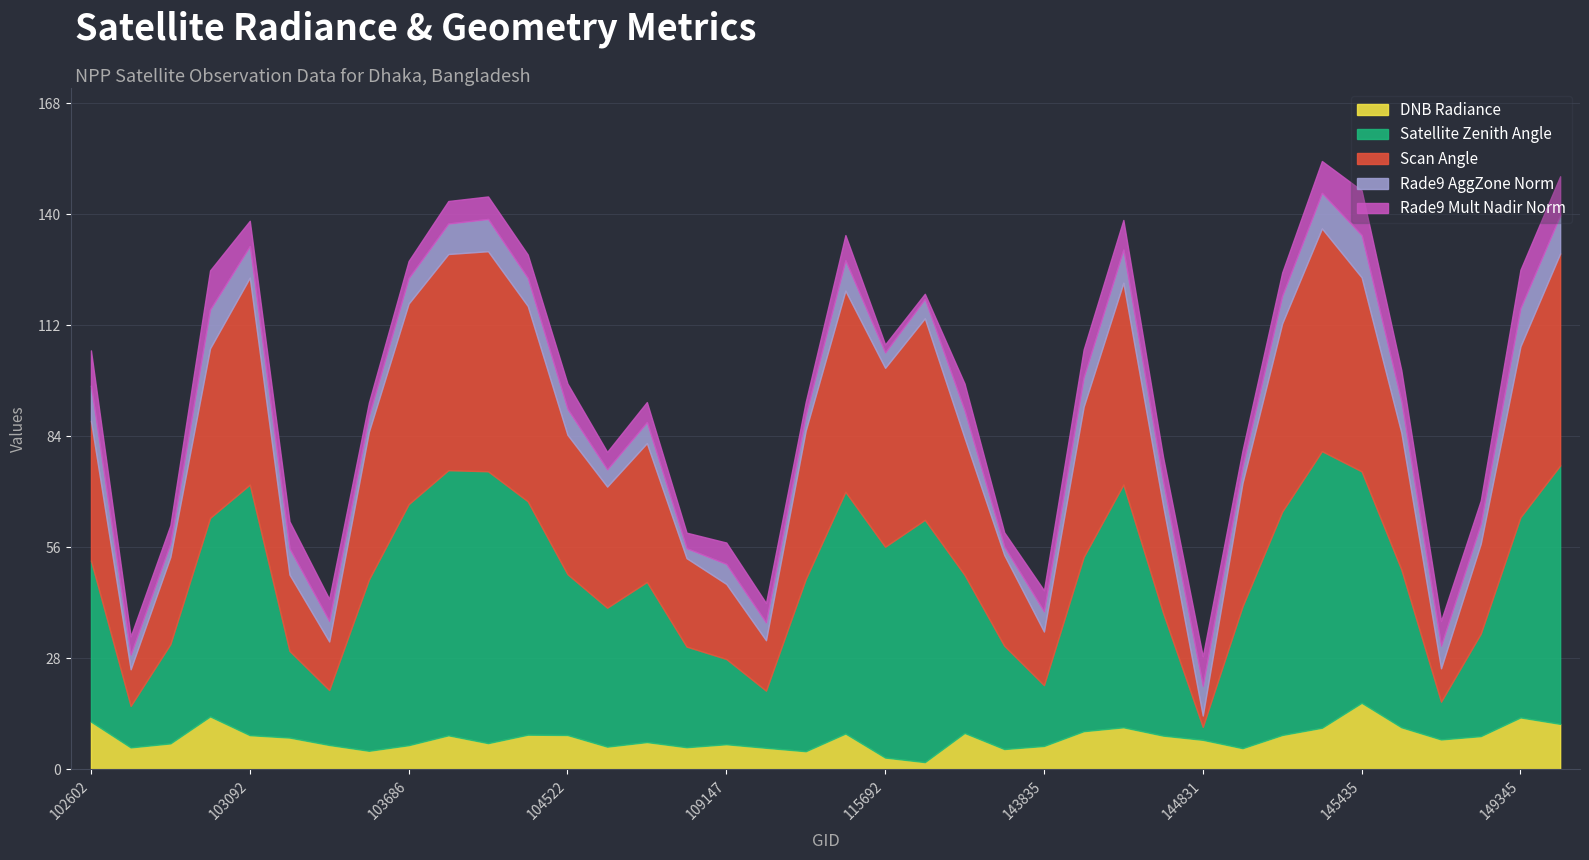

Reading left to right, transcribe all the data shown in this chart.

dnbrad: 12.0	5.5	6.6	13.4	8.6	8.0	6.2	4.7	6.1	8.6	6.6	8.8	8.7	5.7	6.9	5.6	6.3	5.4	4.6	9.0	3.0	1.8	9.2	5.1	5.9	9.6	10.6	8.5	7.5	5.4	8.7	10.5	16.8	10.6	7.6	8.4	13.1	11.5
satz: 40.6	10.5	25.0	50.1	63.2	21.9	13.9	43.2	60.8	66.9	68.6	58.8	40.6	35.0	40.4	25.4	21.5	14.4	43.4	61.0	53.2	61.1	39.9	26.1	15.3	43.9	61.2	31.0	3.3	35.7	56.3	69.8	58.4	39.8	9.5	25.8	50.5	65.2
scan_angle: 35.2	9.2	22.0	42.8	52.2	19.2	12.2	37.3	50.6	54.5	55.5	49.3	35.2	30.5	35.0	22.3	18.9	12.7	37.5	50.7	45.1	50.8	34.6	22.9	13.5	37.9	50.9	27.1	2.9	31.1	47.5	56.2	48.9	34.5	8.4	22.7	43.1	53.5
rade9_aggzone_norm: 8.9	3.7	3.4	9.8	8.0	6.6	5.2	3.9	6.4	7.7	8.1	7.1	6.5	4.4	5.3	2.5	5.0	4.5	3.8	7.7	3.9	4.9	6.9	2.1	5.1	7.4	8.4	6.0	7.5	4.1	6.9	9.0	10.7	7.9	5.7	5.0	9.6	9.6
rade9_mult_nadir_norm: 8.9	4.6	4.6	9.9	6.4	6.8	5.5	3.4	4.3	5.7	5.7	5.9	6.4	4.4	5.1	3.9	5.4	4.9	3.4	6.4	2.0	1.3	6.8	3.6	5.3	7.1	7.5	6.3	7.5	4.1	5.9	8.0	11.3	7.8	6.3	5.9	9.7	9.9
li: 0.0	0.0	0.0	0.0	0.0	0.0	0.0	0.0	0.0	0.0	0.0	0.0	0.0	0.0	0.0	0.0	0.0	0.0	0.0	0.0	0.0	0.0	0.0	0.0	0.0	0.0	0.0	0.0	0.0	0.0	0.0	0.0	0.0	0.0	0.0	0.0	0.0	0.0